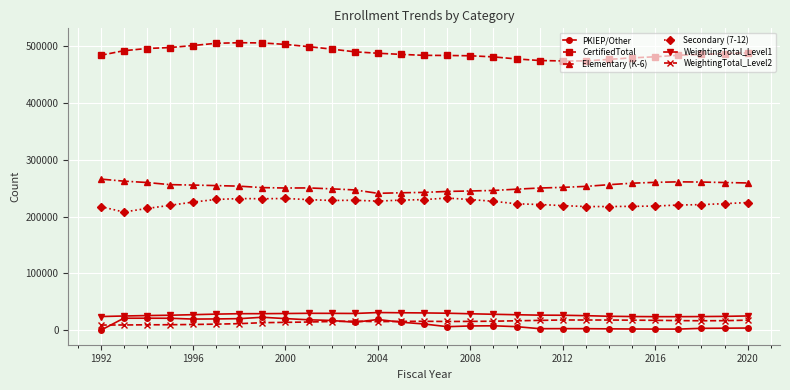

What is the value of the CertifiedTotal point at the 21st from the left?

473493.0